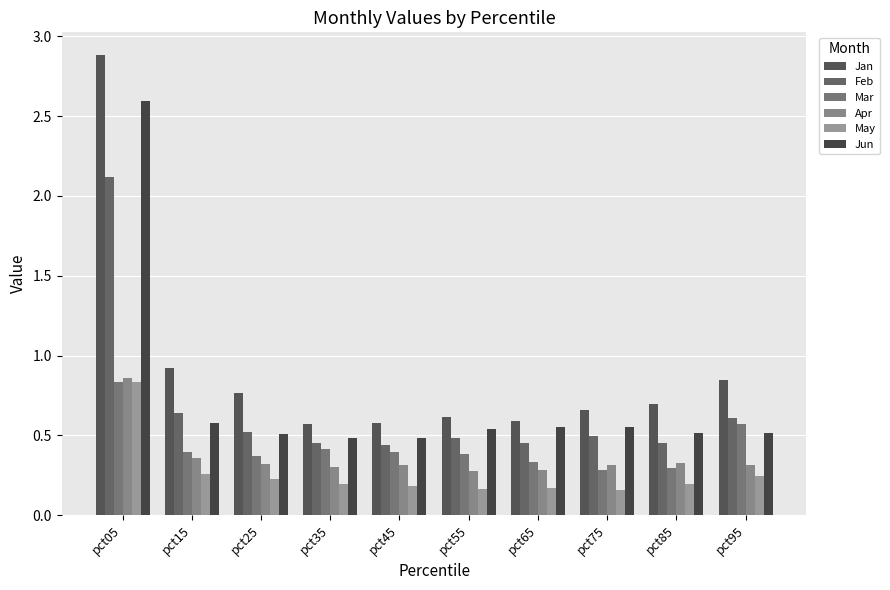

Which series has the largest total across all categories?

Jan